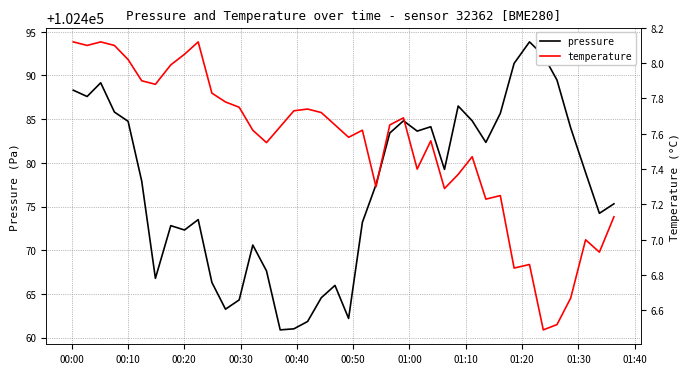

True or false: pressure has more than 2 interior local peaks.

True